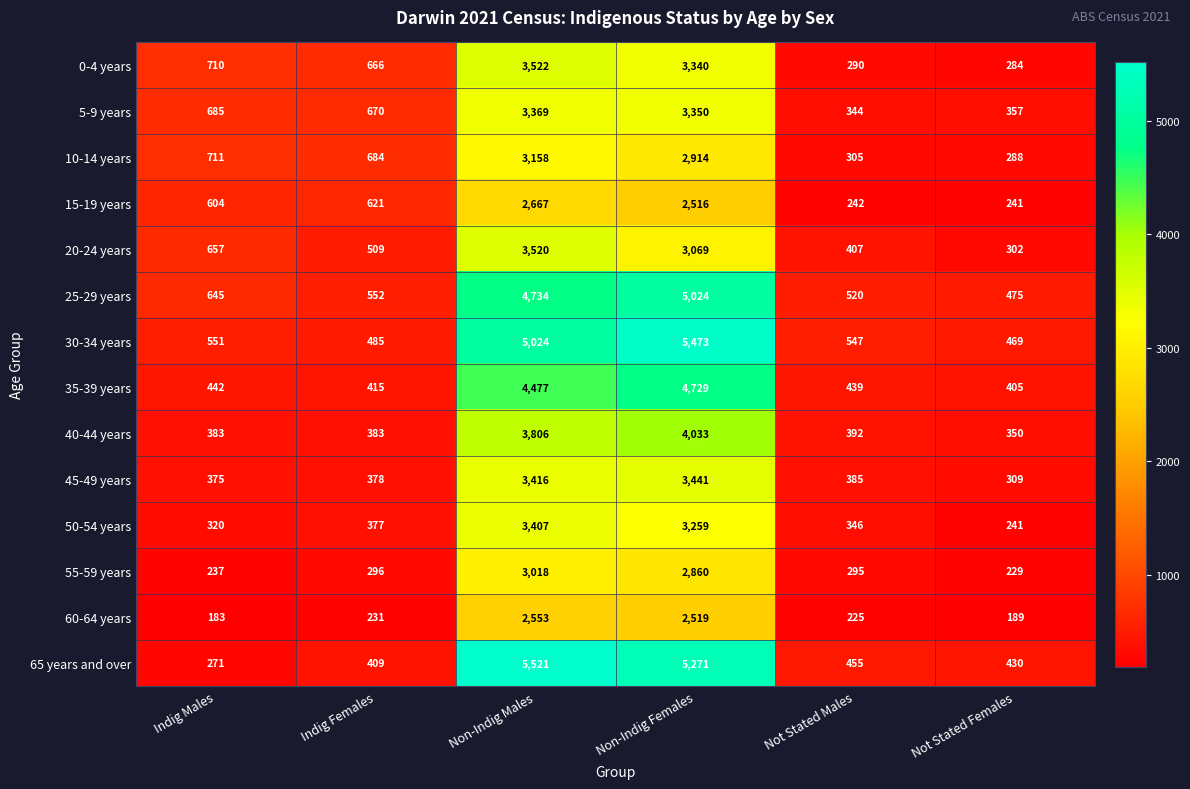

The value of 15-19 years at Not Stated Females is 417. True or false?

False